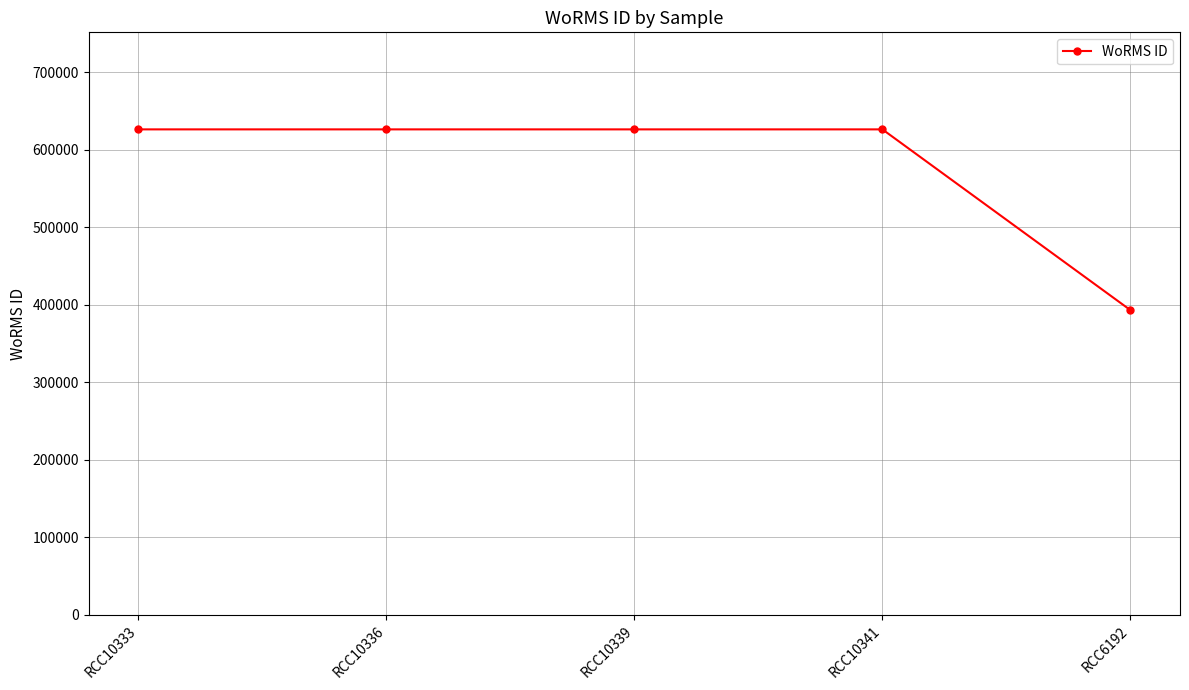

Is it true that the value at RCC10333 is 281903?

False